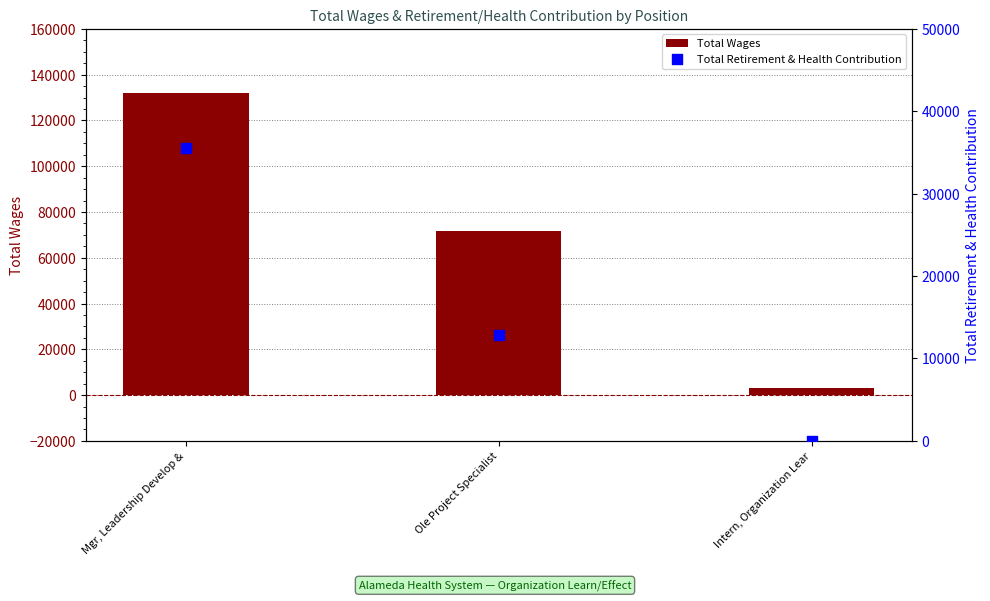

Which series reaches the minimum Y coordinate?

Total Retirement & Health Contribution